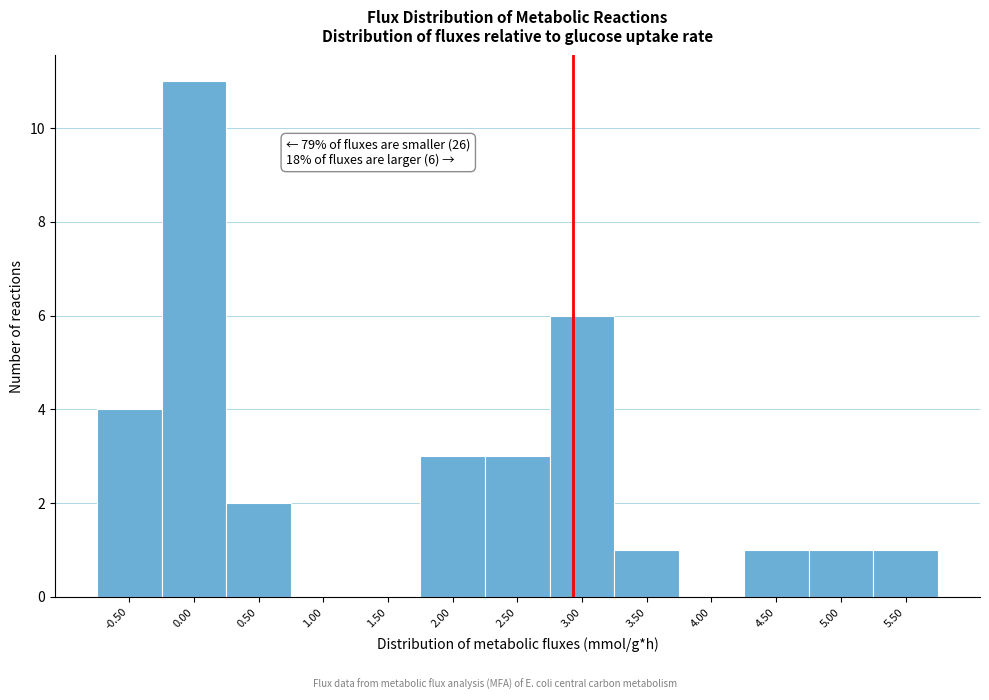

Reading right to left, what are all the values shown in this chart?

5.50=1	5.00=1	4.50=1	4.00=0	3.50=1	3.00=6	2.50=3	2.00=3	1.50=0	1.00=0	0.50=2	0.00=11	-0.50=4